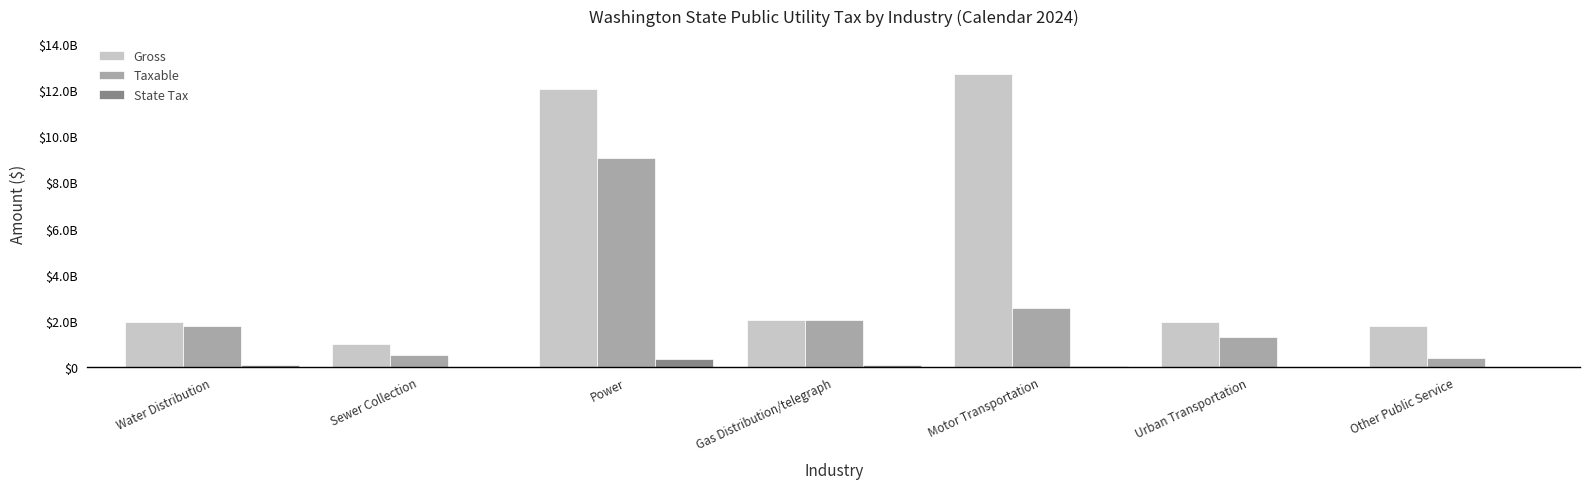

What are all the series names shown in the legend?

Gross, Taxable, State Tax